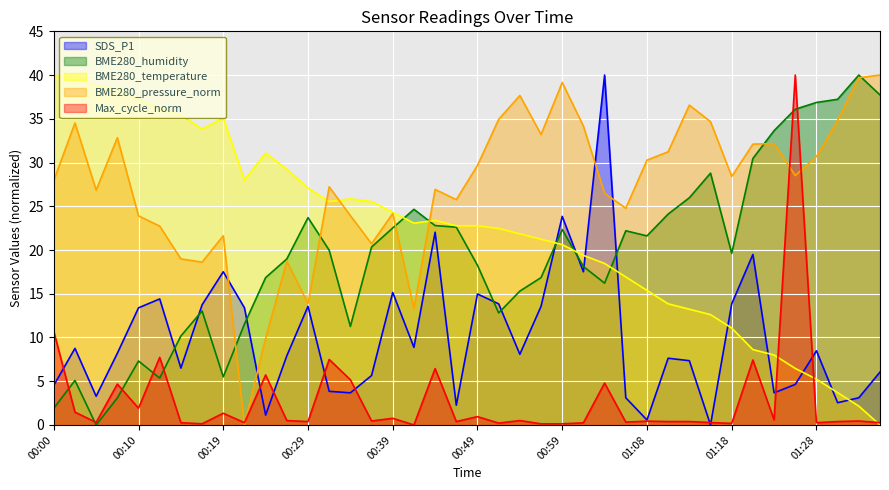

Which series has the widest spread of values?

SDS_P1